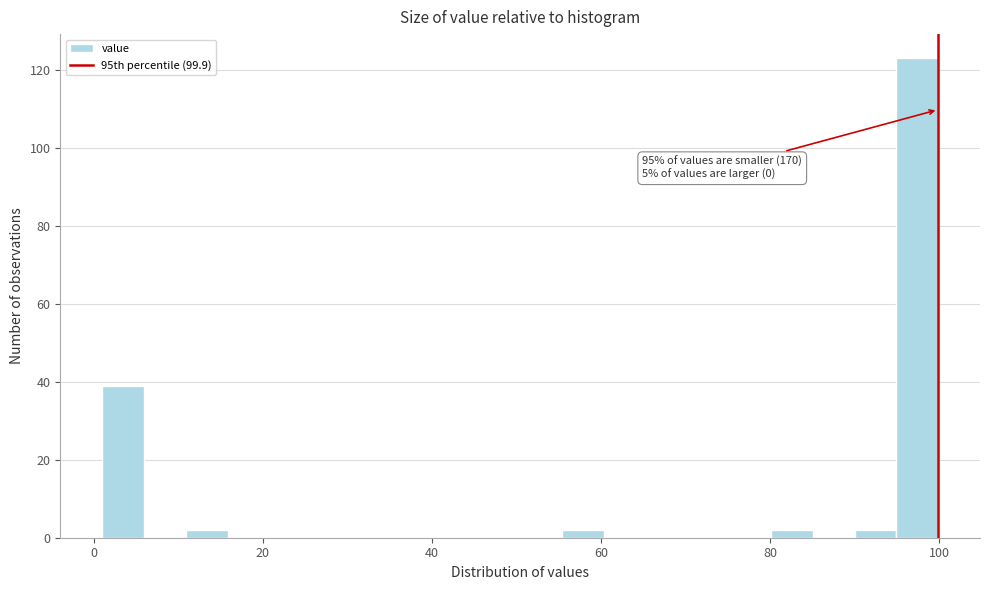

Around what value on the x-axis is the tallest bar? Give the approximate position of its centre, as read against the axis.

98